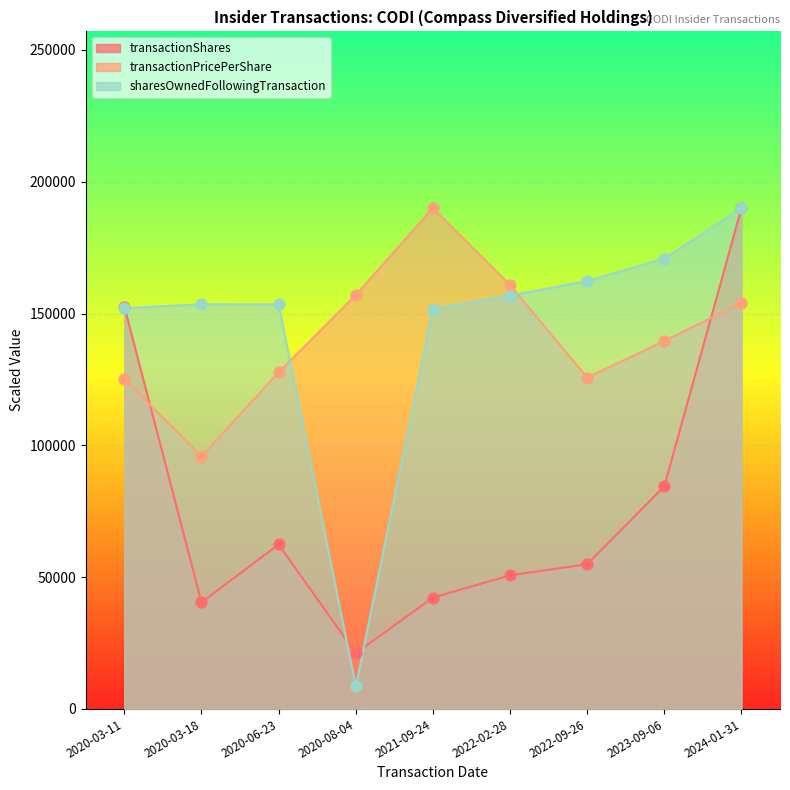

What is the total value across all series at 2020-06-23?

343521.9